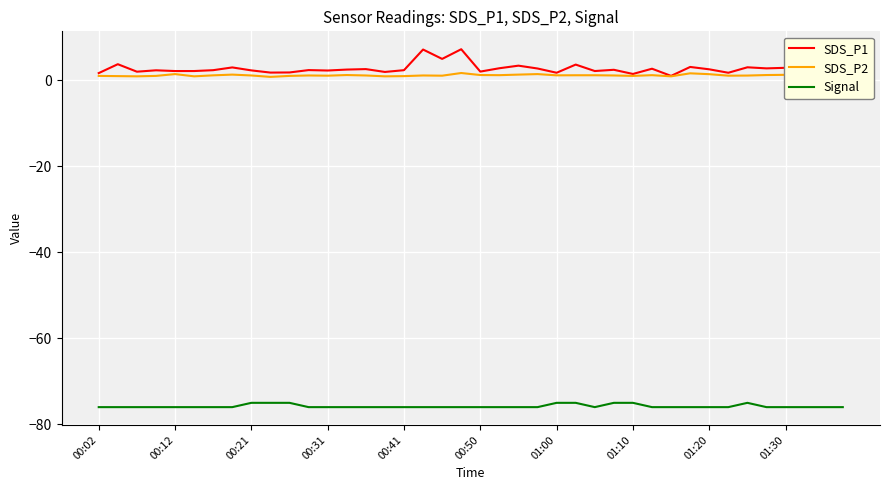

How many series are shown in this chart?

3